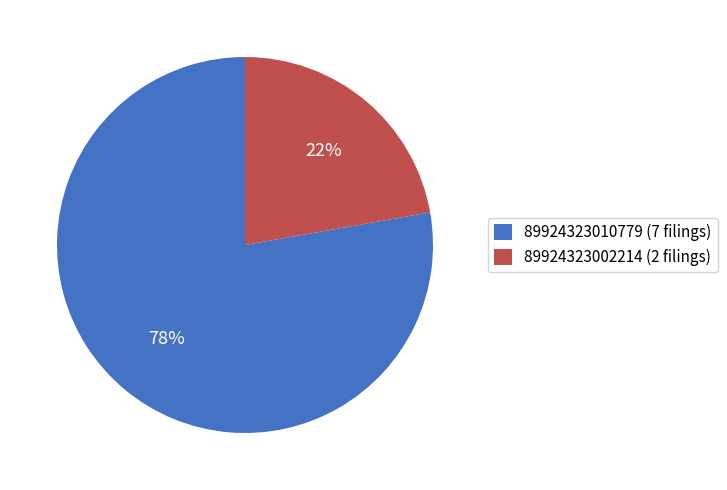

The 89924323002214 (2 filings) slice represents 22% of the pie. True or false?

True